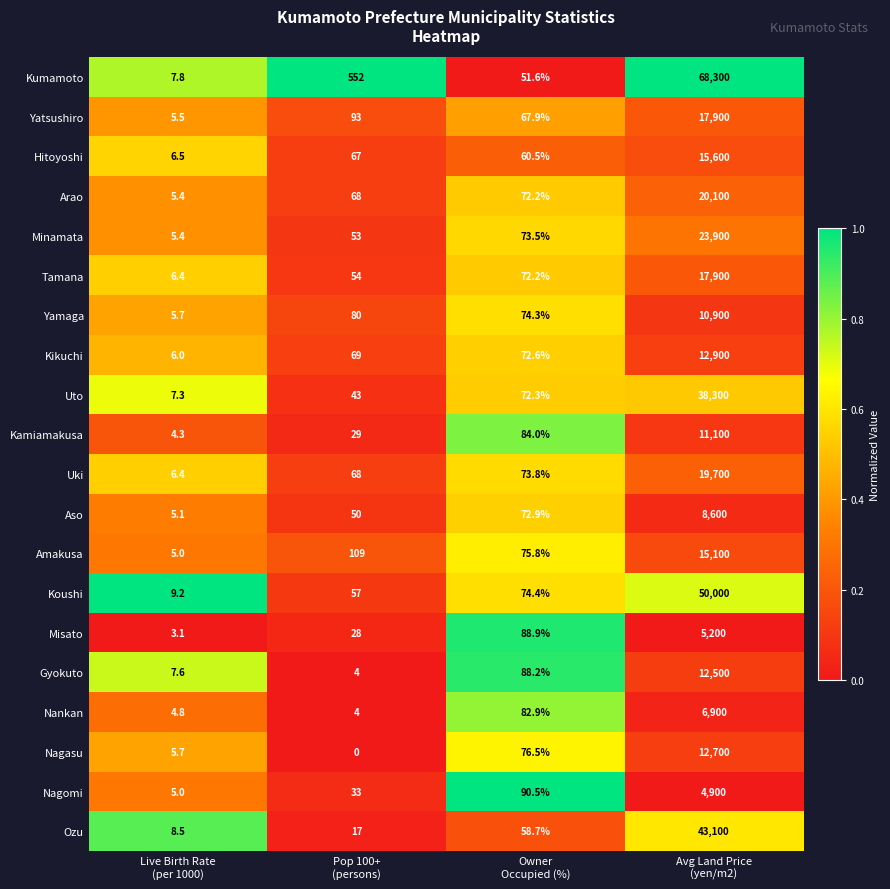

What is the total value across all series at Pop 100+
(persons)?

1478.0